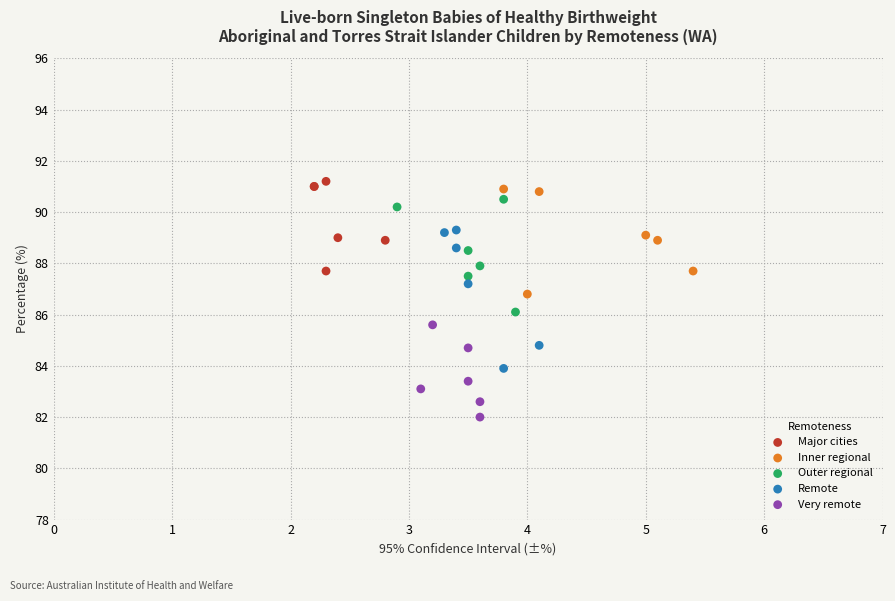

Which series contains the lowest Y value?

Very remote